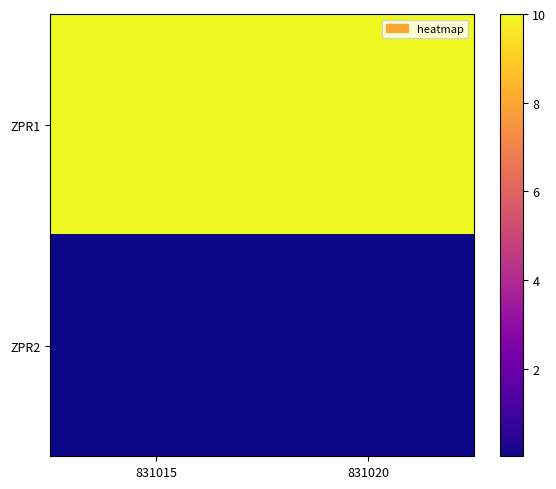

Which series has the widest spread of values?

ZPR1